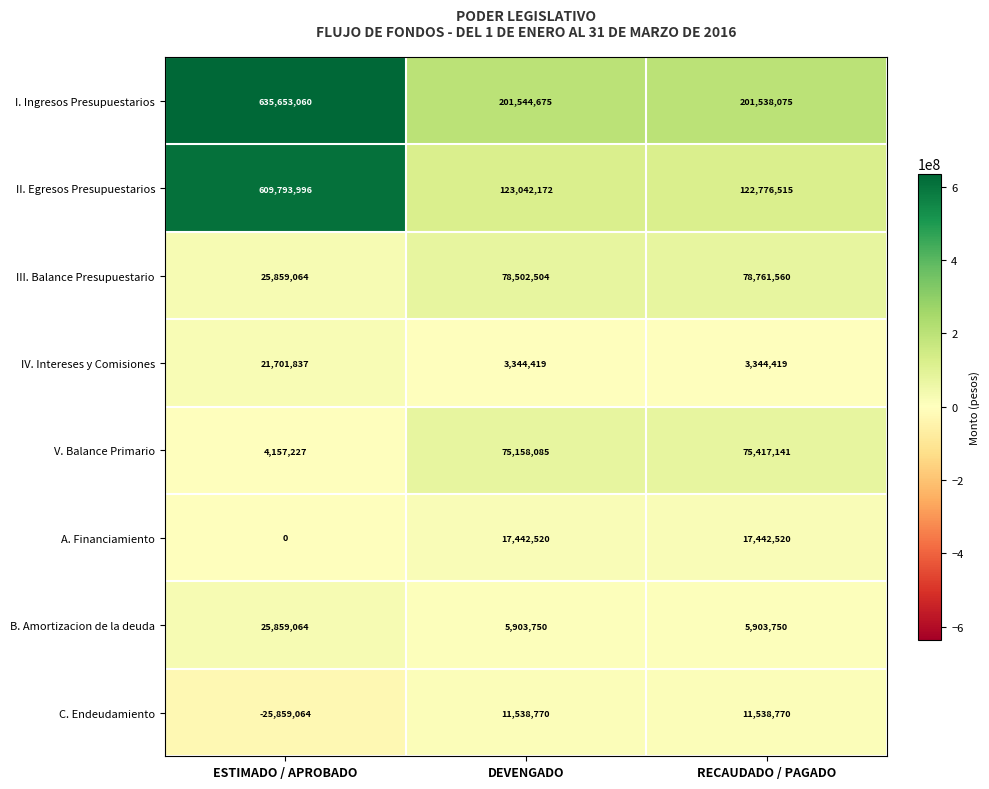

How many categories are shown in the chart?

3